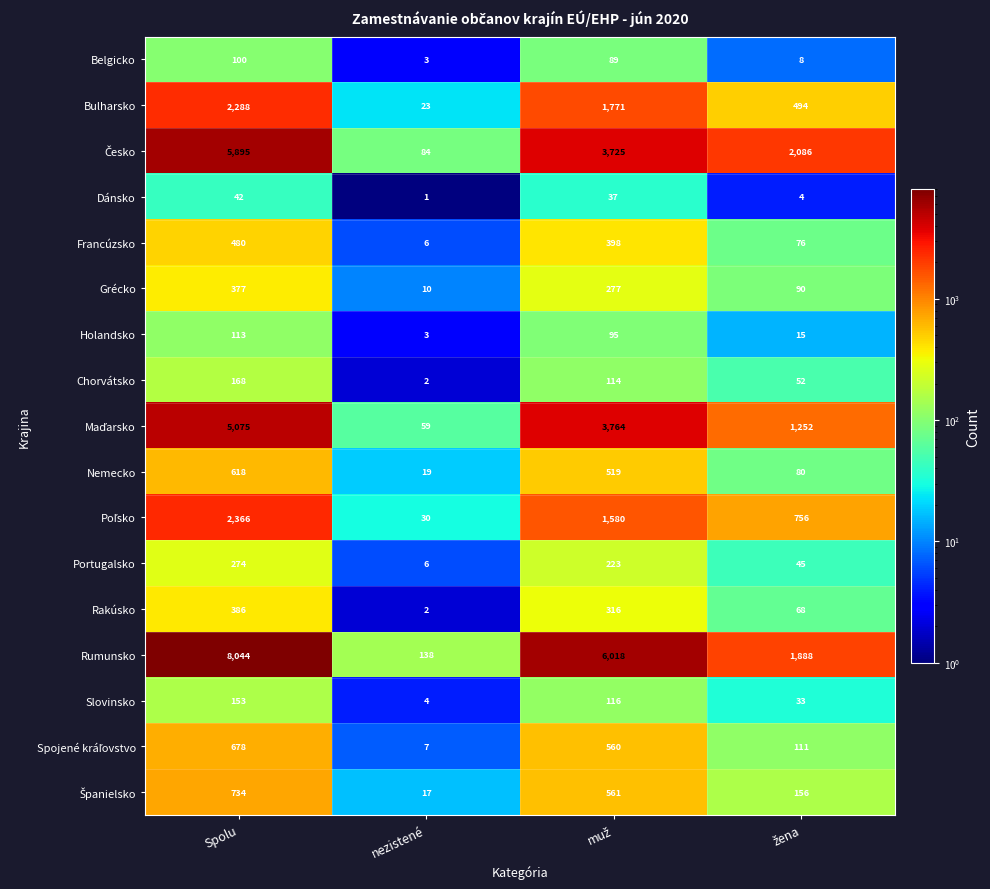

What is the sum of all Chorvátsko values?

336